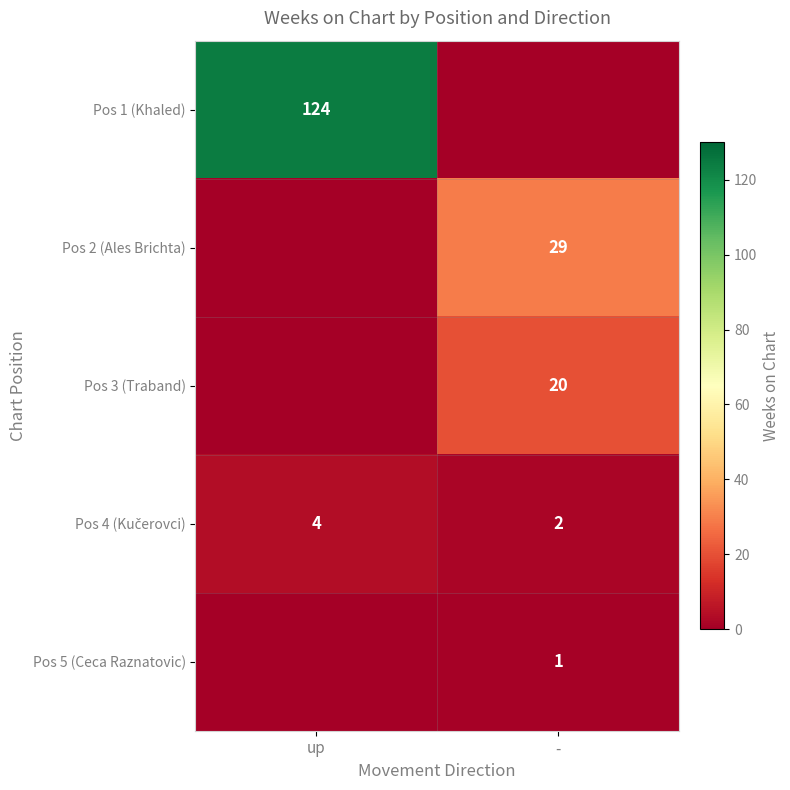

What is the sum of all Pos 5 (Ceca Raznatovic) values?

1